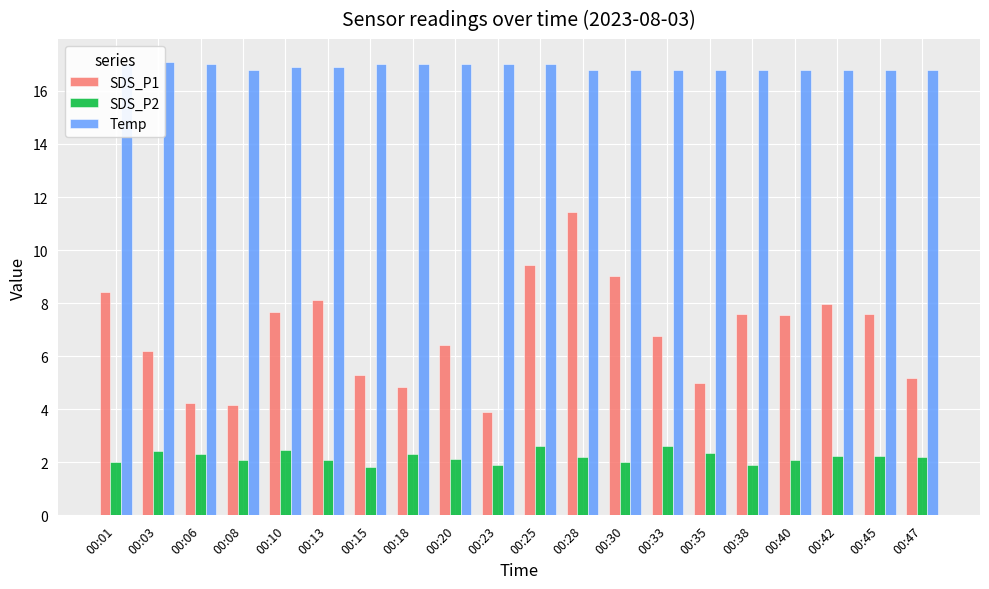

What is the difference between the Temp values at 00:06 and 00:28?

0.2